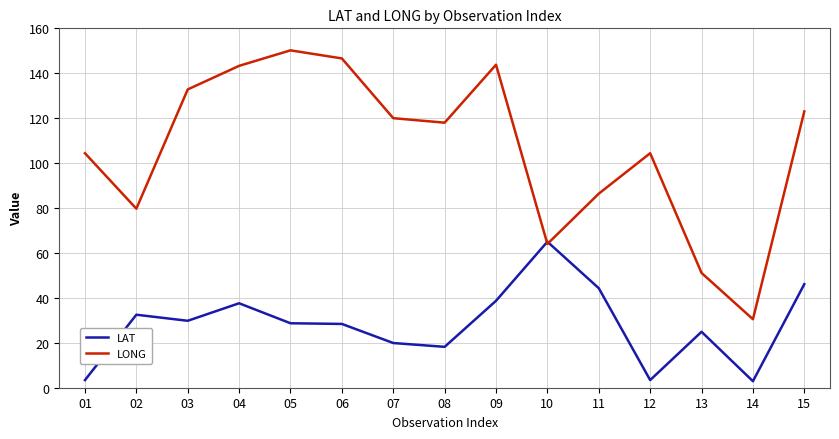

How many lines are shown in the chart?

2